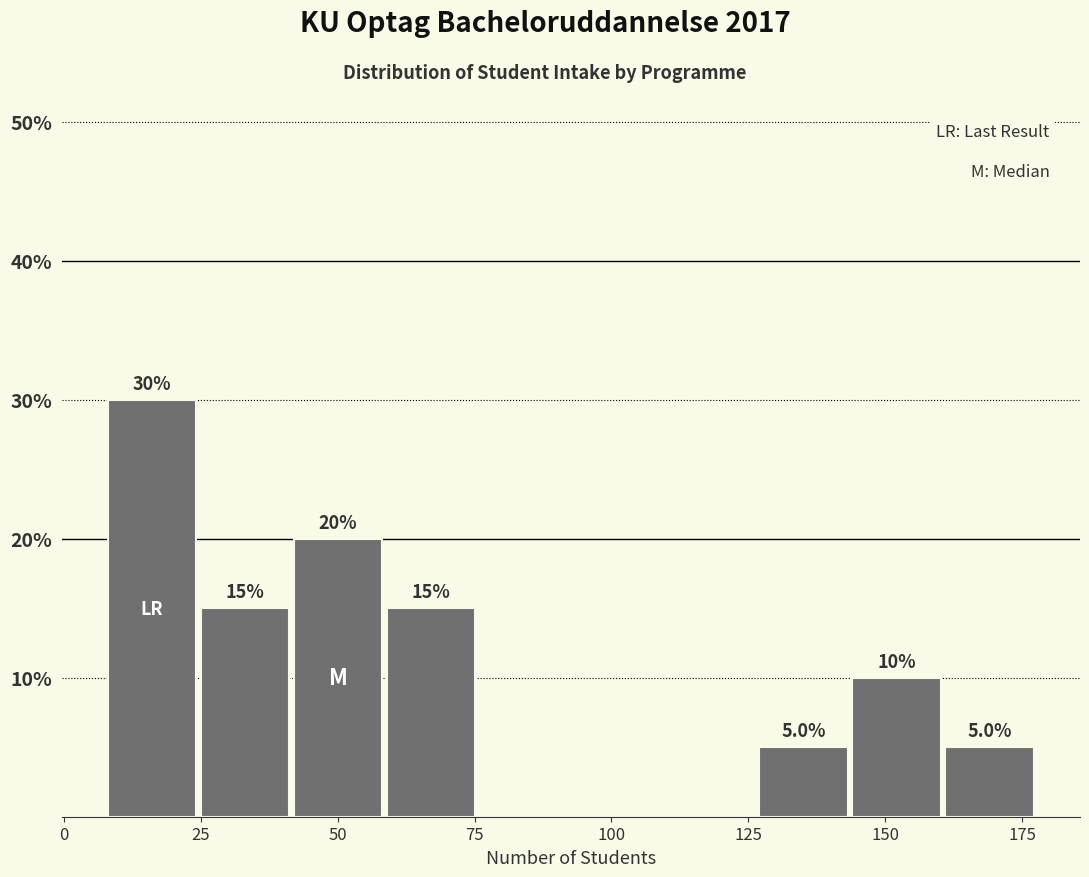

Read against the x-axis, roughly where is the centre of the tallest bar?

15